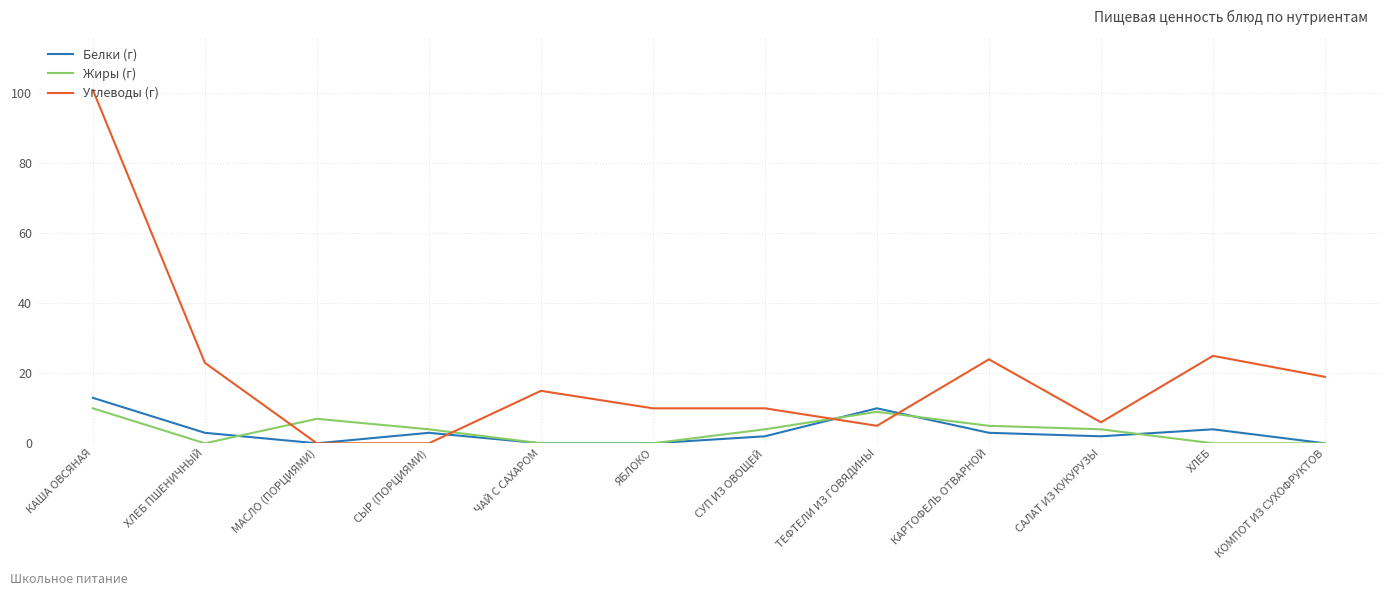

The Жиры (г) series shows 5 at КОМПОТ ИЗ СУХОФРУКТОВ. True or false?

False